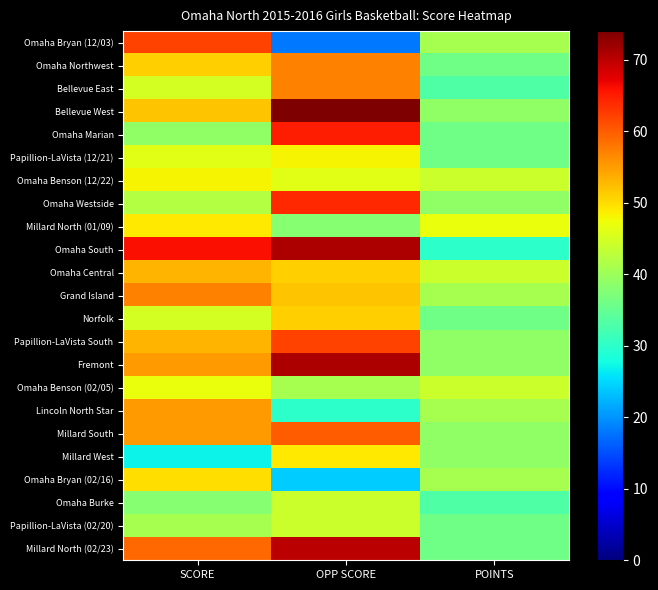

Which series has the widest spread of values?

Omaha Bryan (12/03)